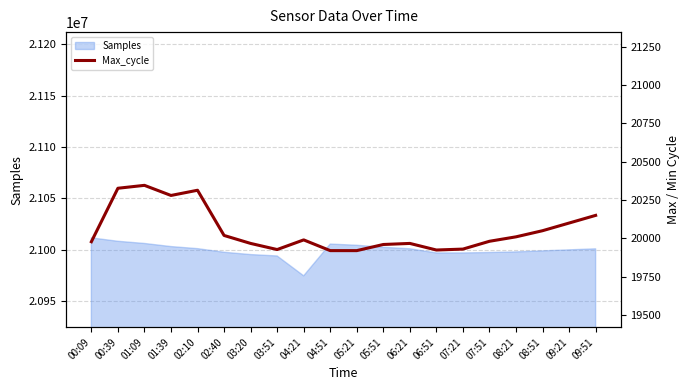

The value at 09:21 is 7676. True or false?

False